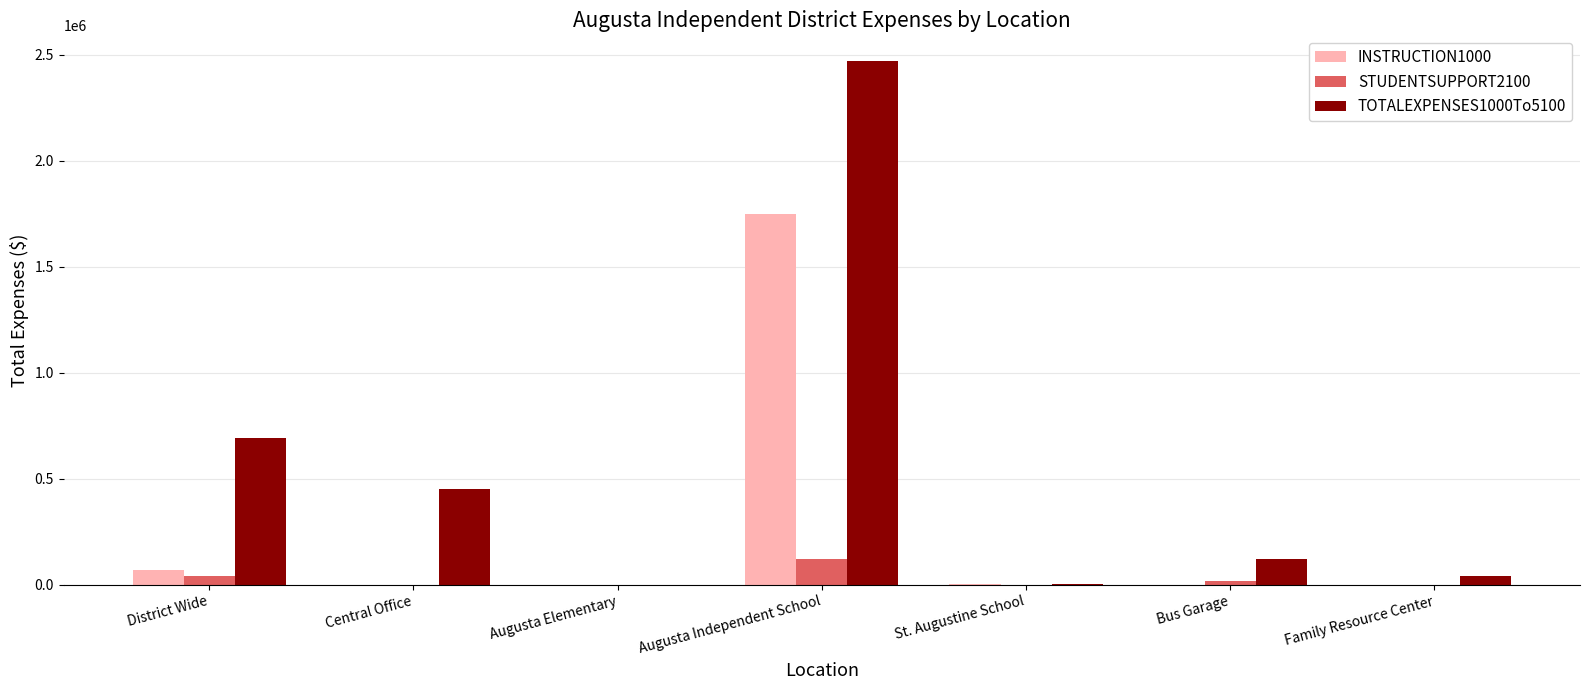

How many distinct data groups are displayed?

3